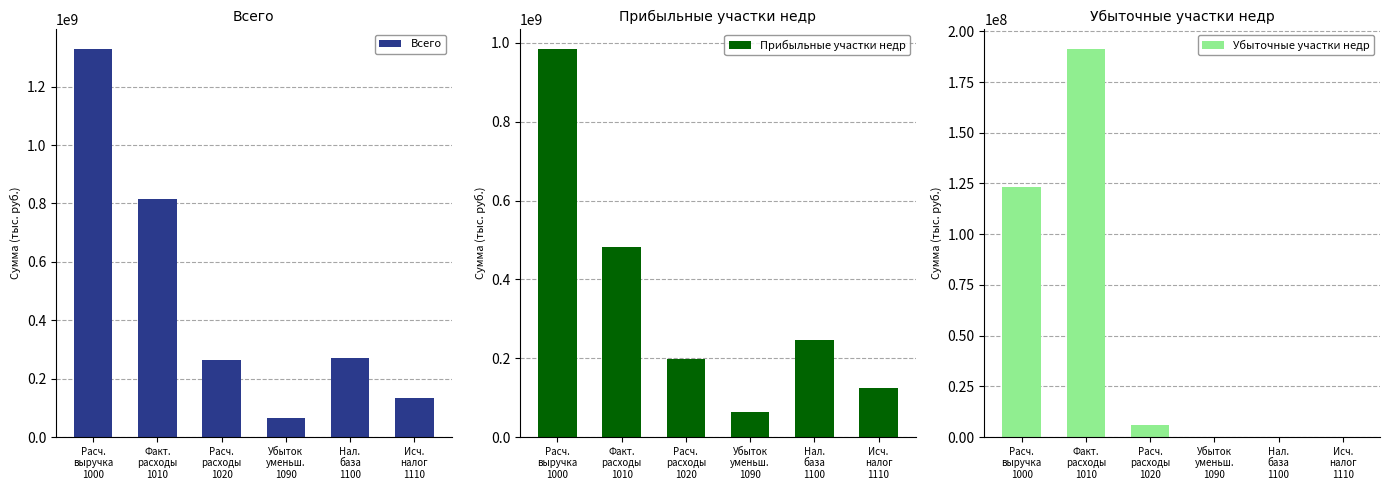

What is the total value across all series at Расч.
расходы
1020?

468298485